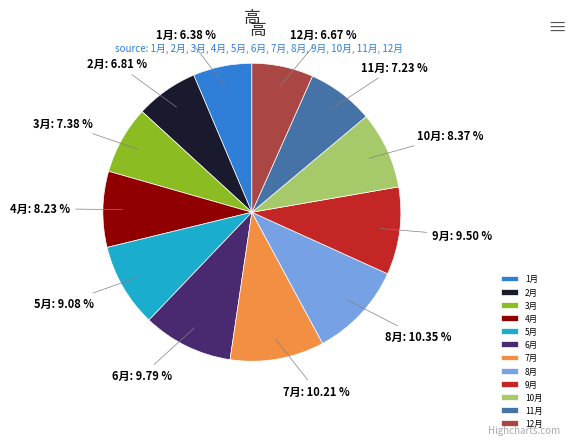

Between 11月 and 4月, which is larger?

4月